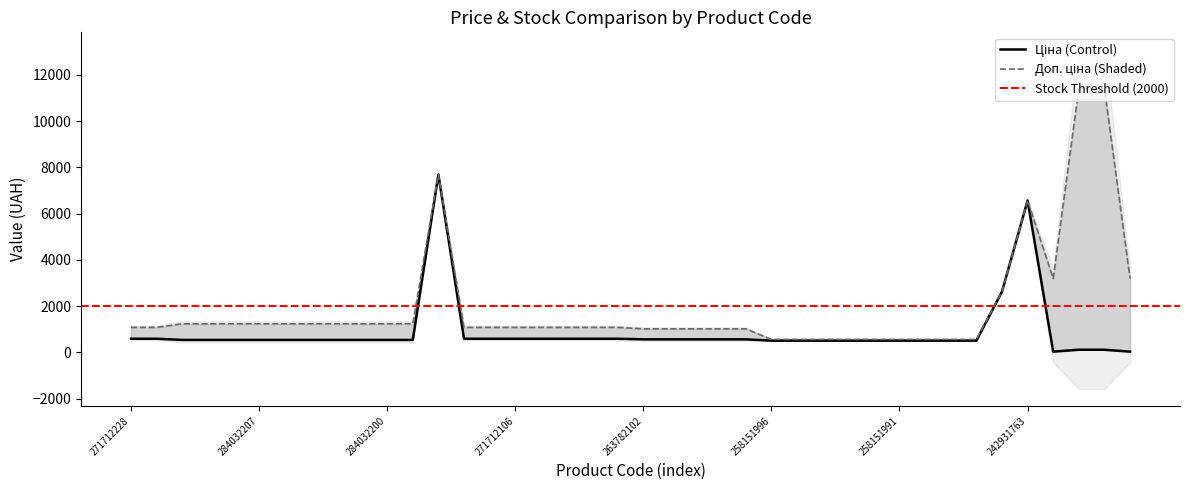

Which category has the lowest value across all series?

239781767